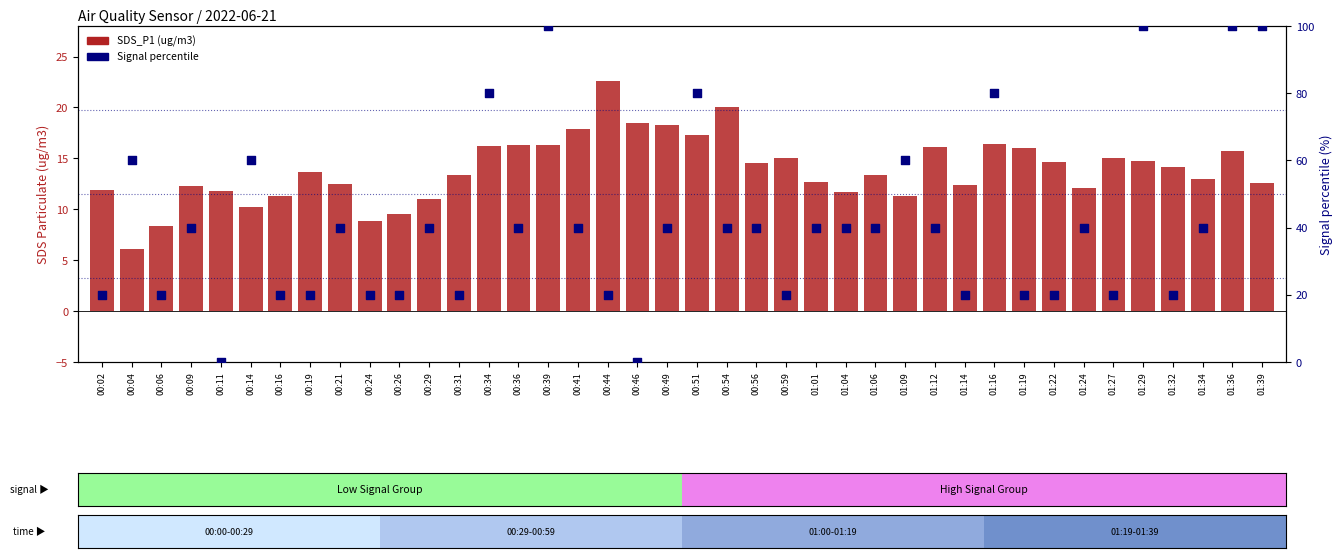

Is the value of SDS_P1 (ug/m3) at 00:11 greater than the value of Signal percentile at 01:12?

No